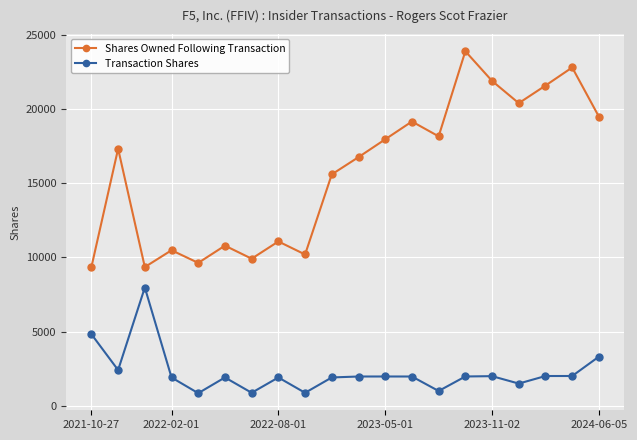

Which series has the widest spread of values?

Shares Owned Following Transaction